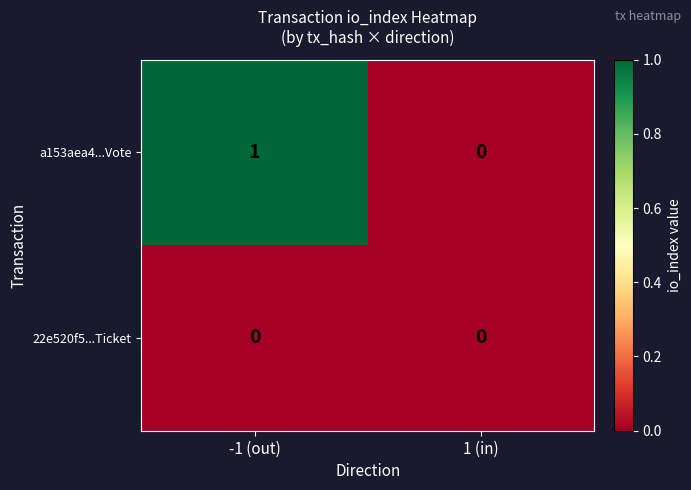

Reading left to right, extract all data points from this chart.

a153aea4...Vote: -1 (out)=1	1 (in)=0
22e520f5...Ticket: -1 (out)=0	1 (in)=0